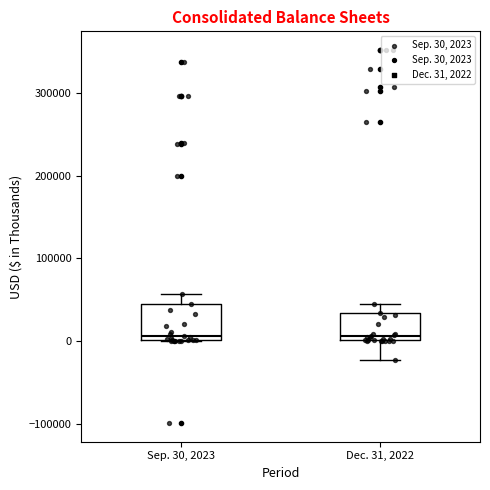

Comparing the boxes themselves (not the whiskers), which one is the tallest?

Sep. 30, 2023